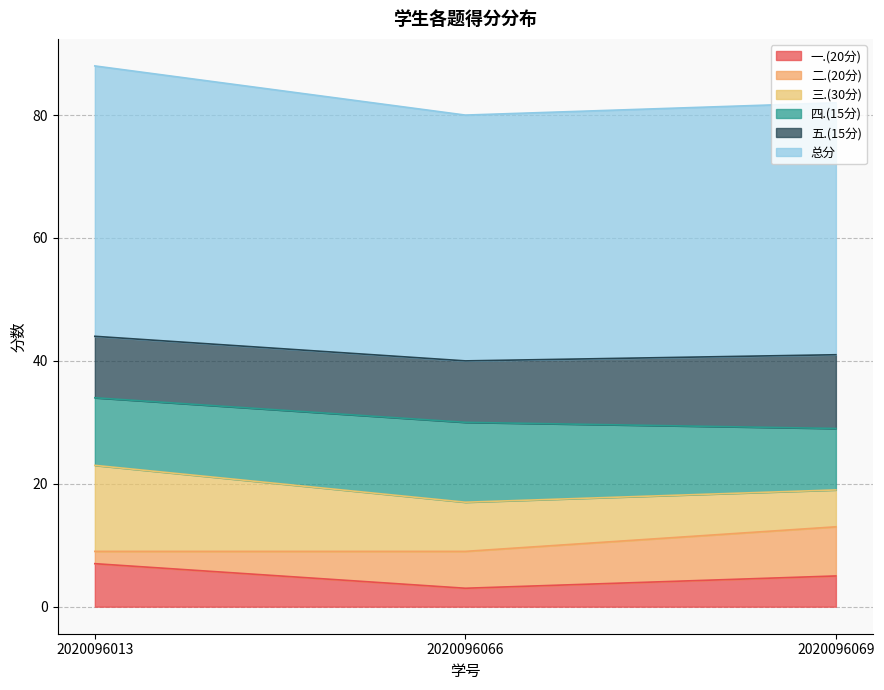

At how many categories does at least one series exceed 38?

3